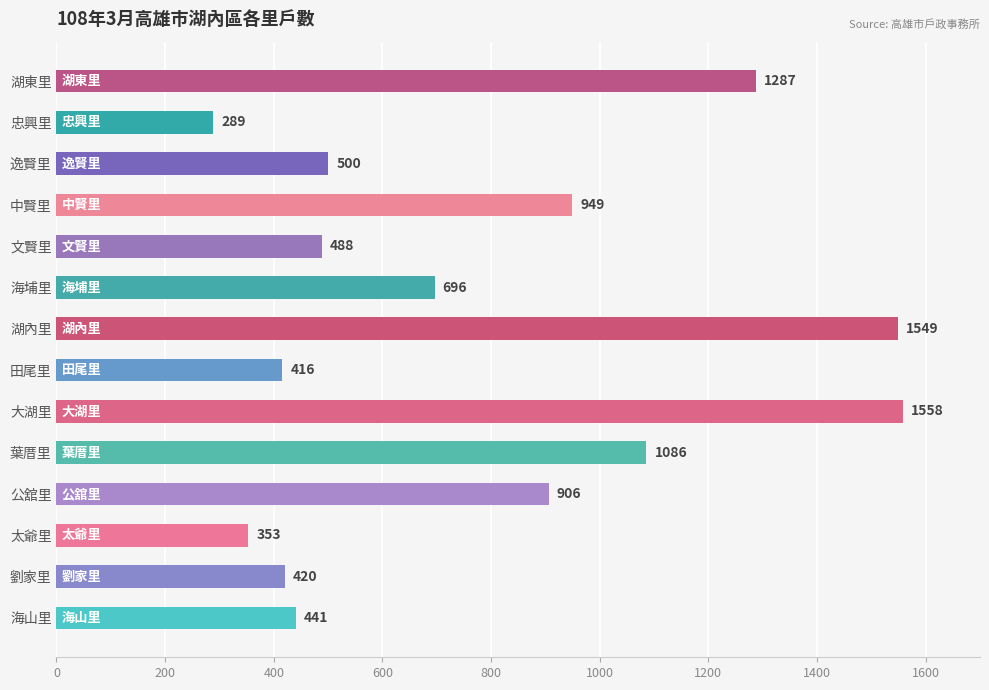

What is the change in value from 太爺里 to 湖東里?

+934